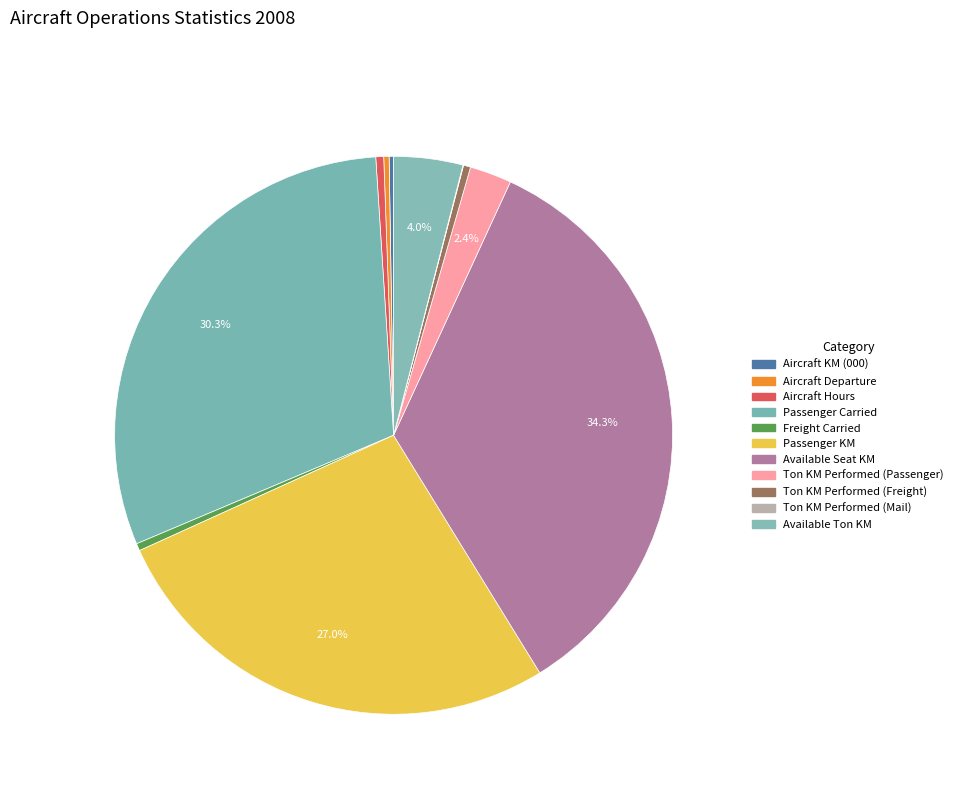

Count the number of slices in the pie.

11